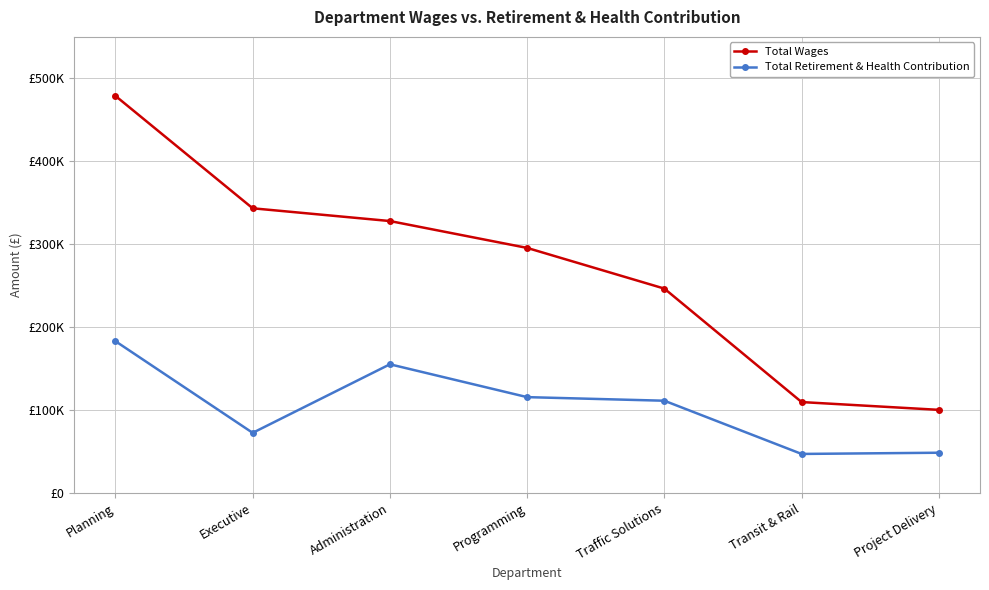

Where does the Total Wages series first go above 295416?

Planning